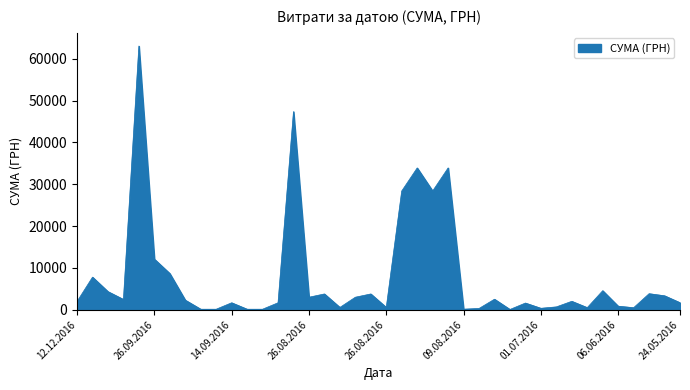

What is the greatest value displayed?

63015.0